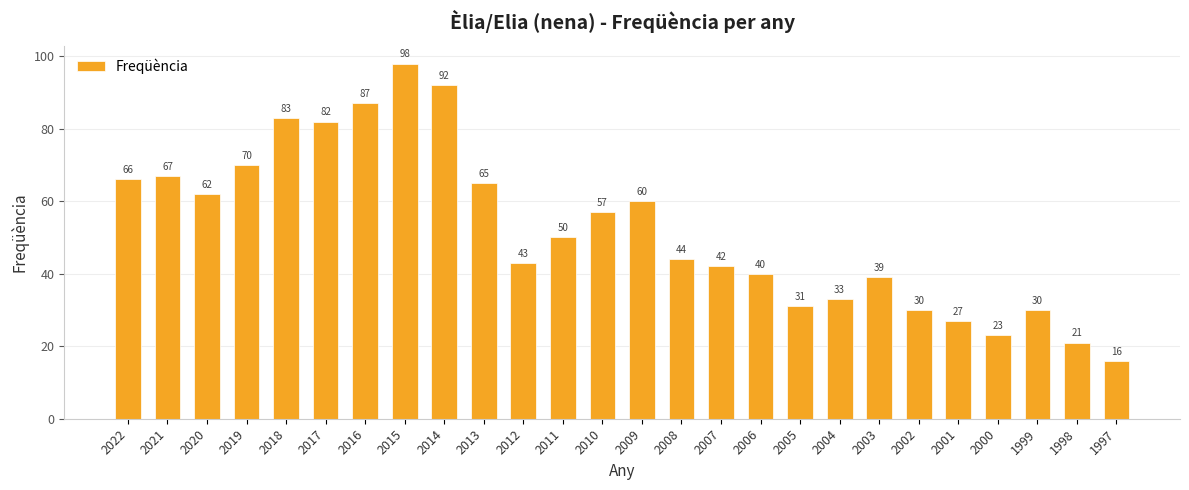

Reading left to right, extract all data points from this chart.

2022=66	2021=67	2020=62	2019=70	2018=83	2017=82	2016=87	2015=98	2014=92	2013=65	2012=43	2011=50	2010=57	2009=60	2008=44	2007=42	2006=40	2005=31	2004=33	2003=39	2002=30	2001=27	2000=23	1999=30	1998=21	1997=16